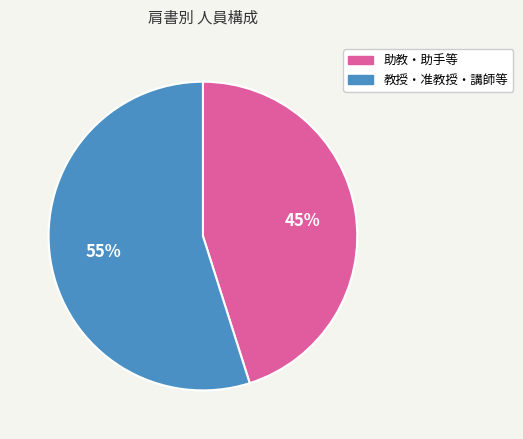

The 教授・准教授・講師等 slice represents 55% of the pie. True or false?

True